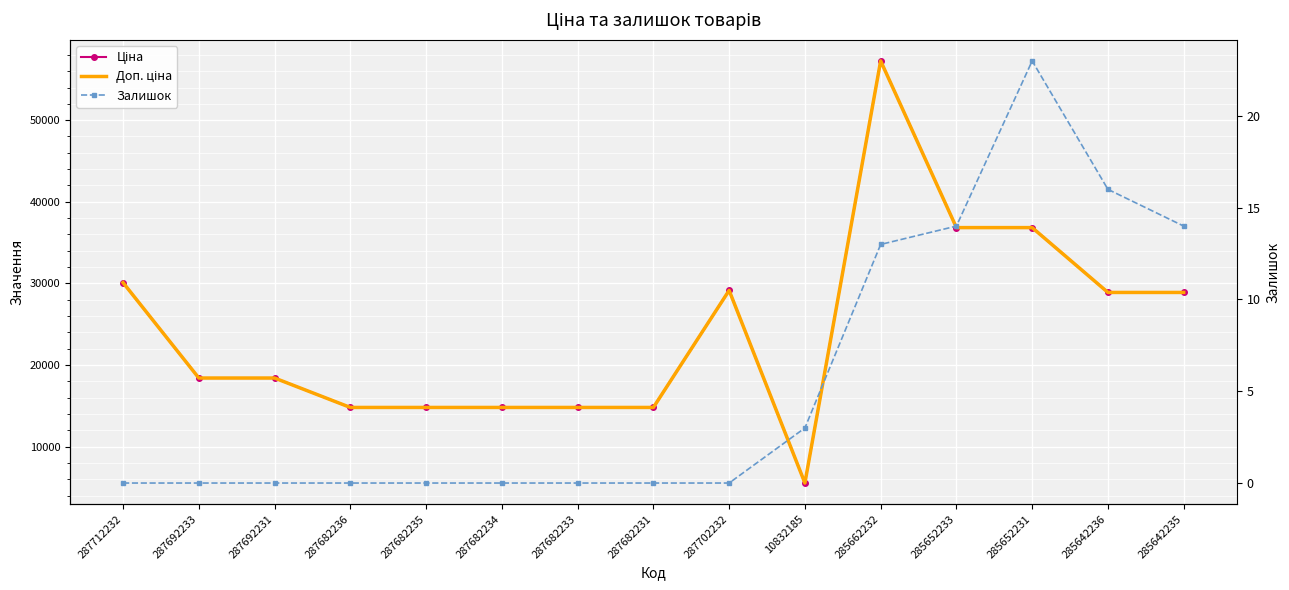

What is the average value of the Доп. ціна series?

24299.3